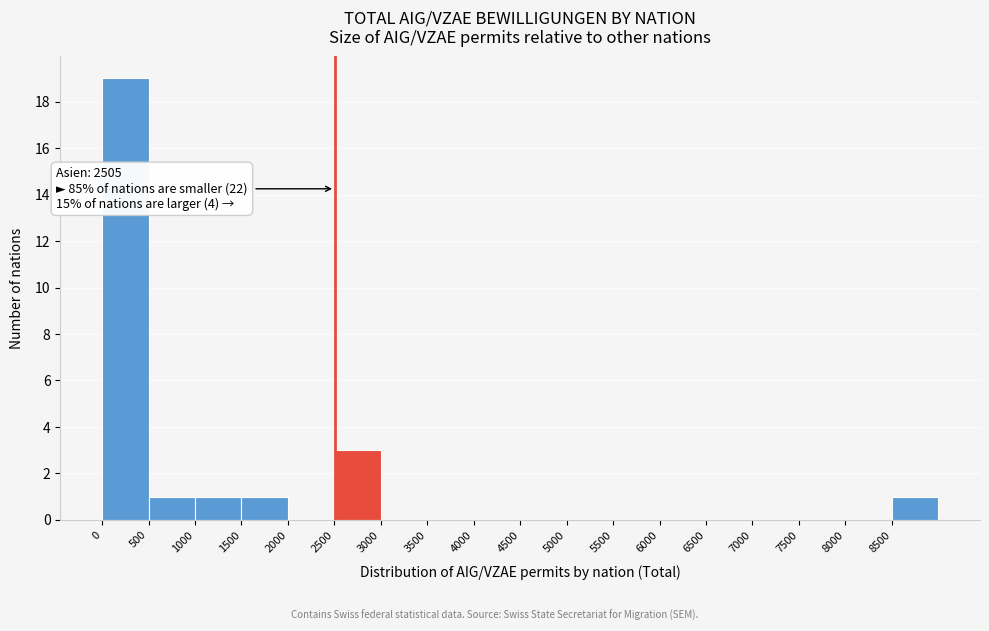

Over which range of the x-axis is the bar tallest?

0 to 500